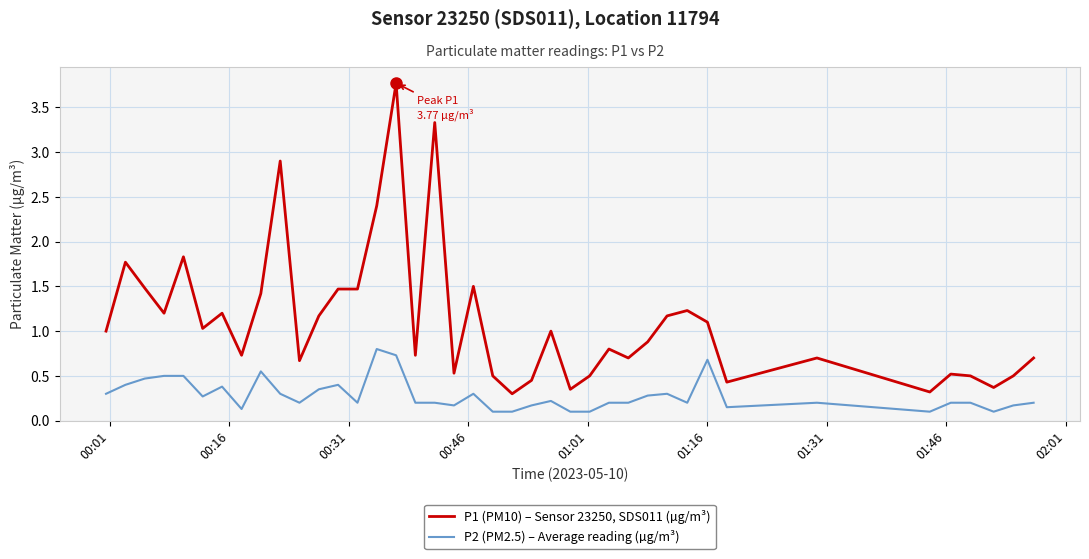

What are all the series names shown in the legend?

P1 (PM10) – Sensor 23250, SDS011 (µg/m³), P2 (PM2.5) – Average reading (µg/m³)